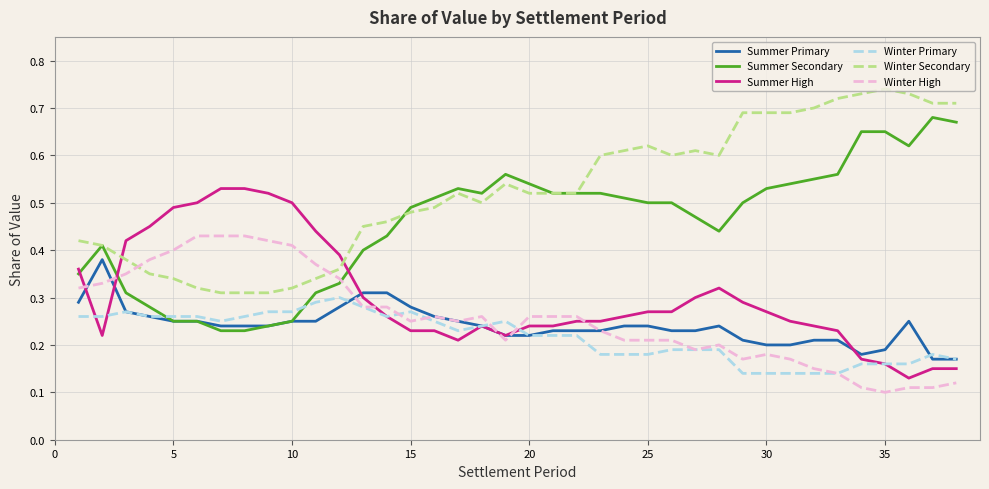

Which series ends up on top after the final intersection of Winter Secondary and Summer High?

Winter Secondary